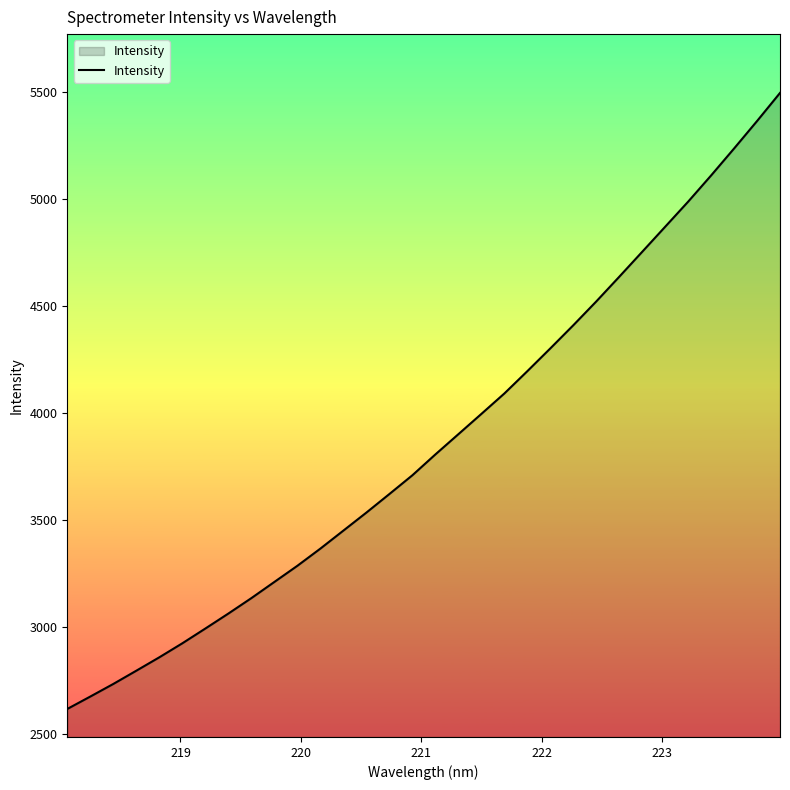

What is the greatest value displayed?

5496.2